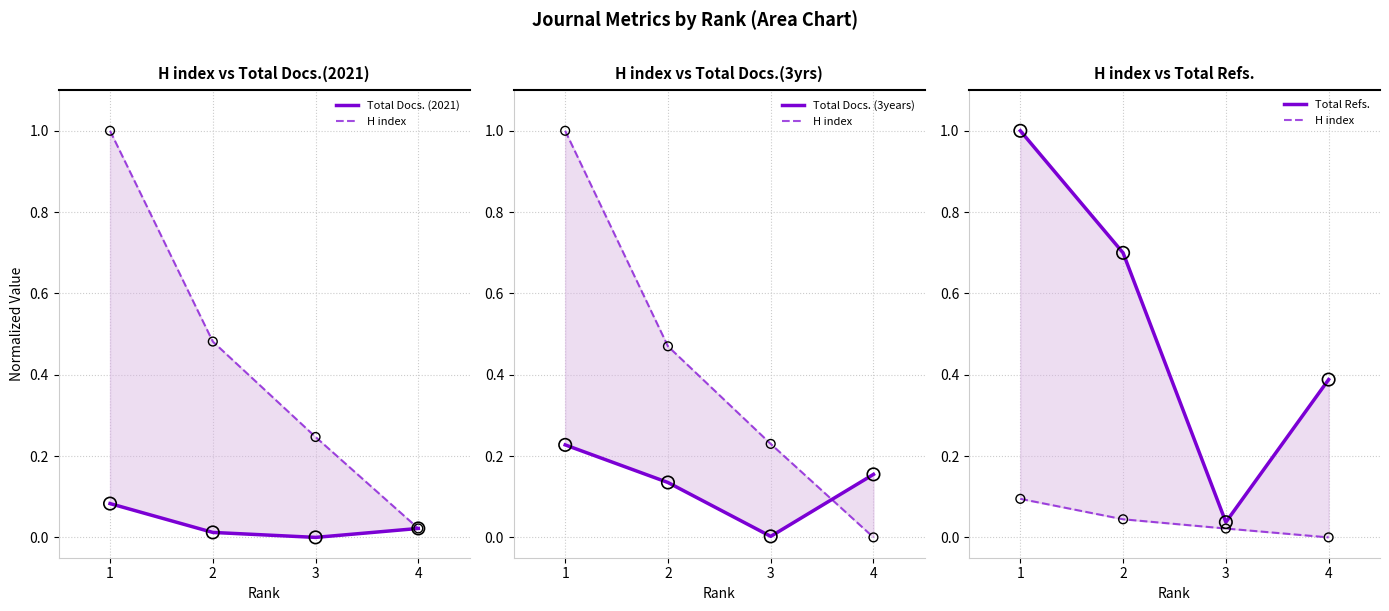

Which series has the largest Y range (max minus min)?

Total Refs.